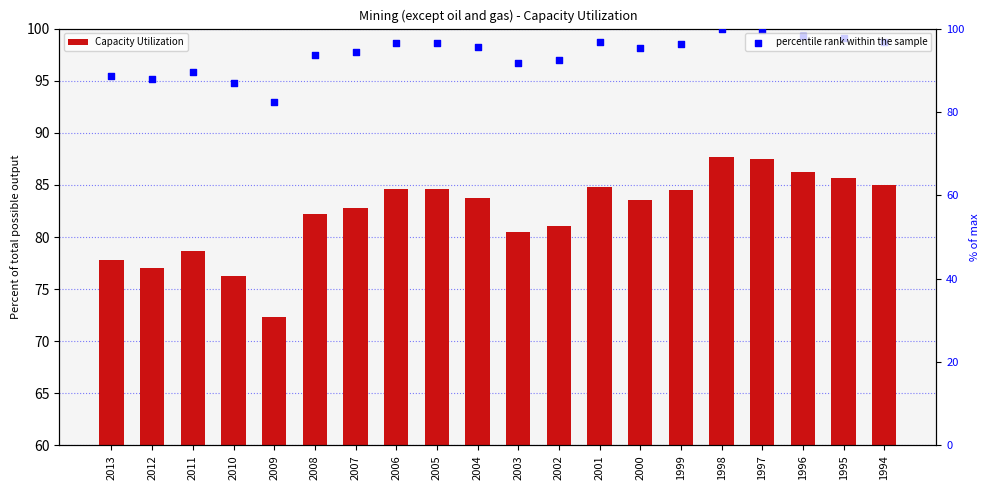

Which series has the widest spread of Y values?

percentile rank within the sample